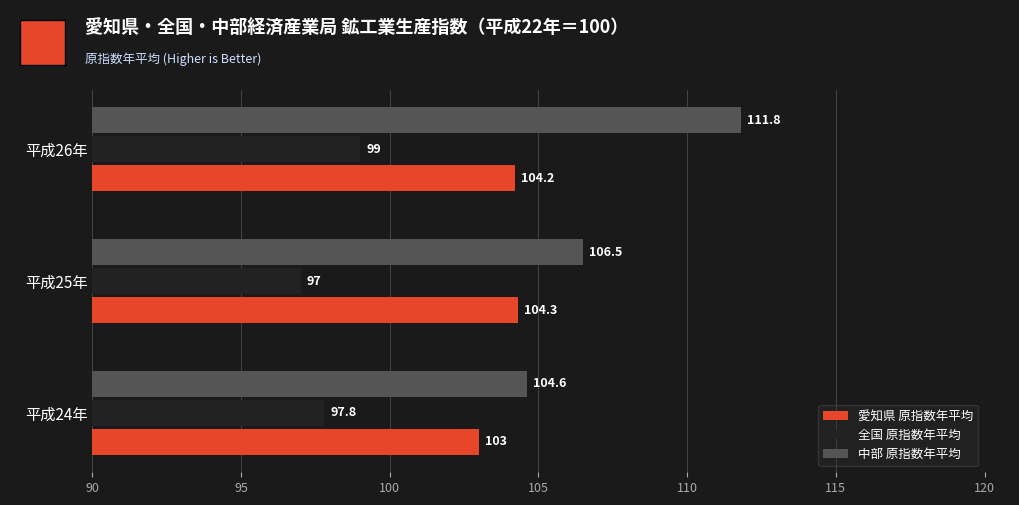

What is the difference between the 愛知県 原指数年平均 values at 平成24年 and 平成25年?

1.3